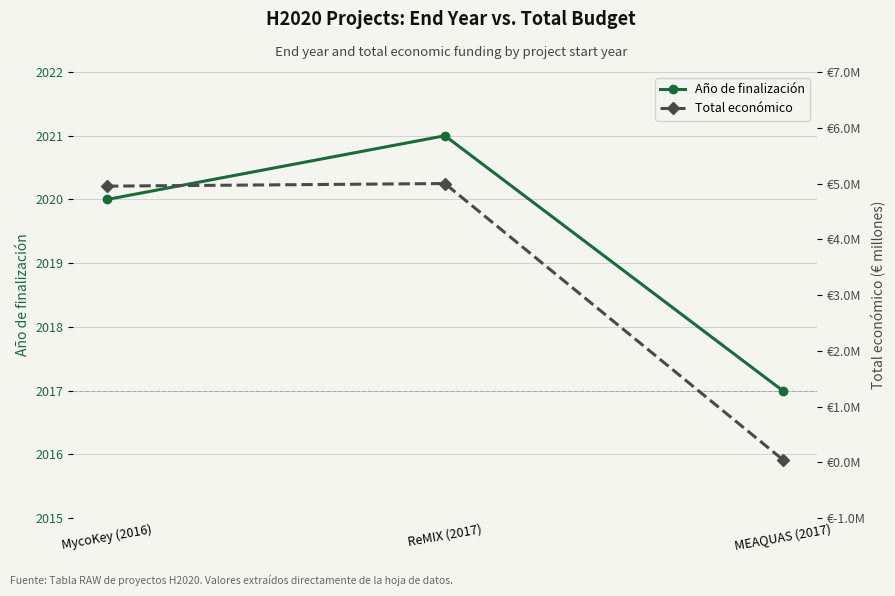

How many data points in Total económico are above 4?

2